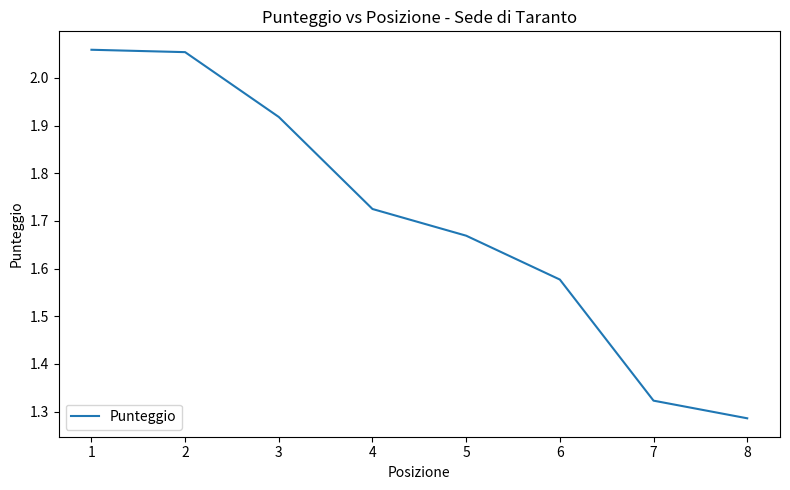

Which label corresponds to the smallest value in the chart?

8